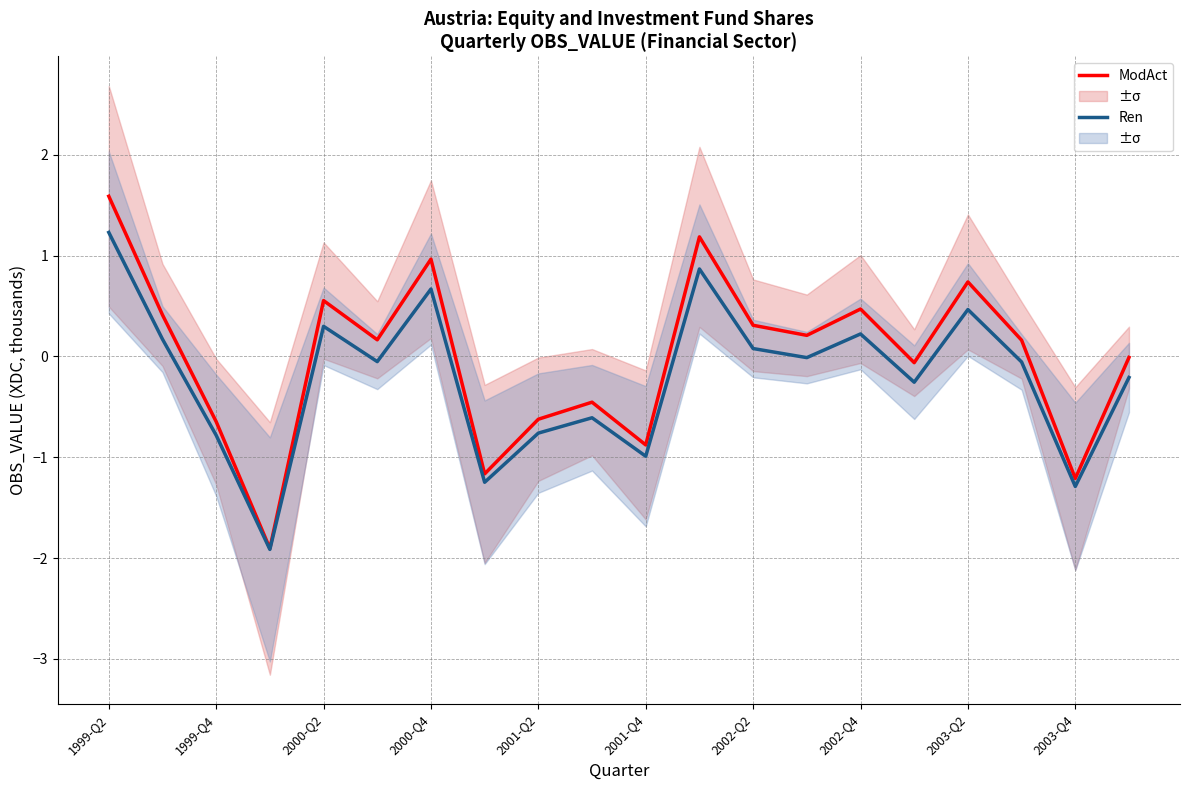

The ModAct series shows 0.6 at 2000-Q2. True or false?

True